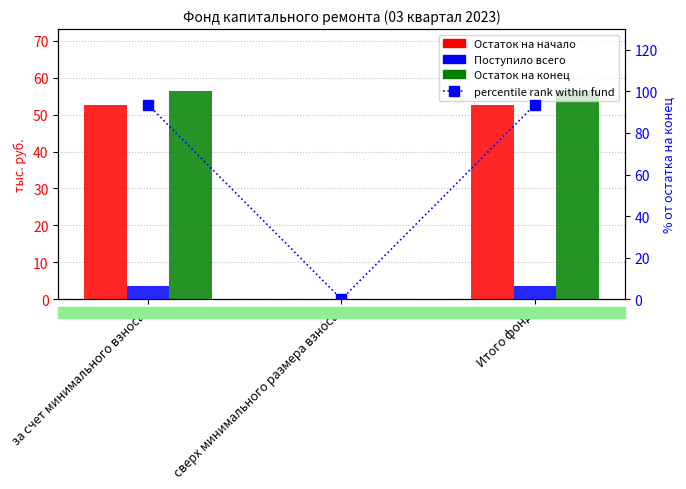

Which category has the highest value in the Остаток на конец series?

за счет минимального взноса